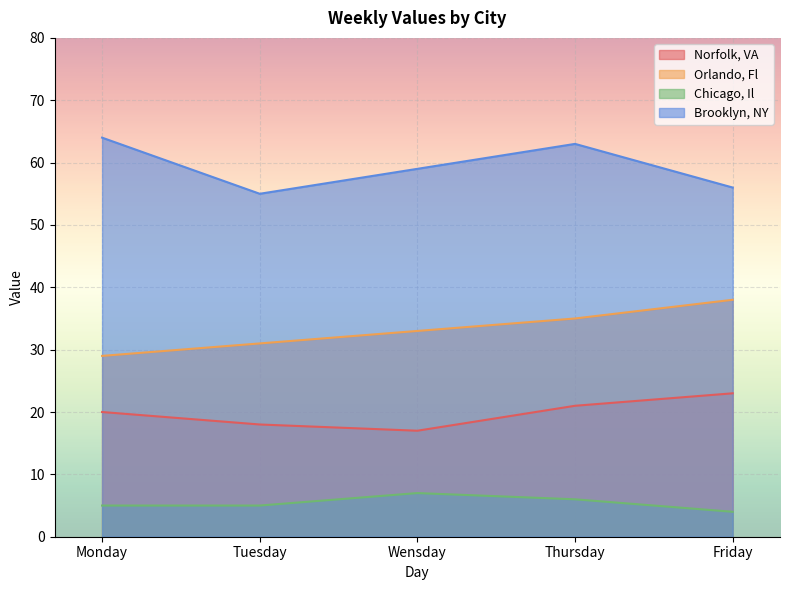

What is the spread (max minus min) of values at Tuesday?

50